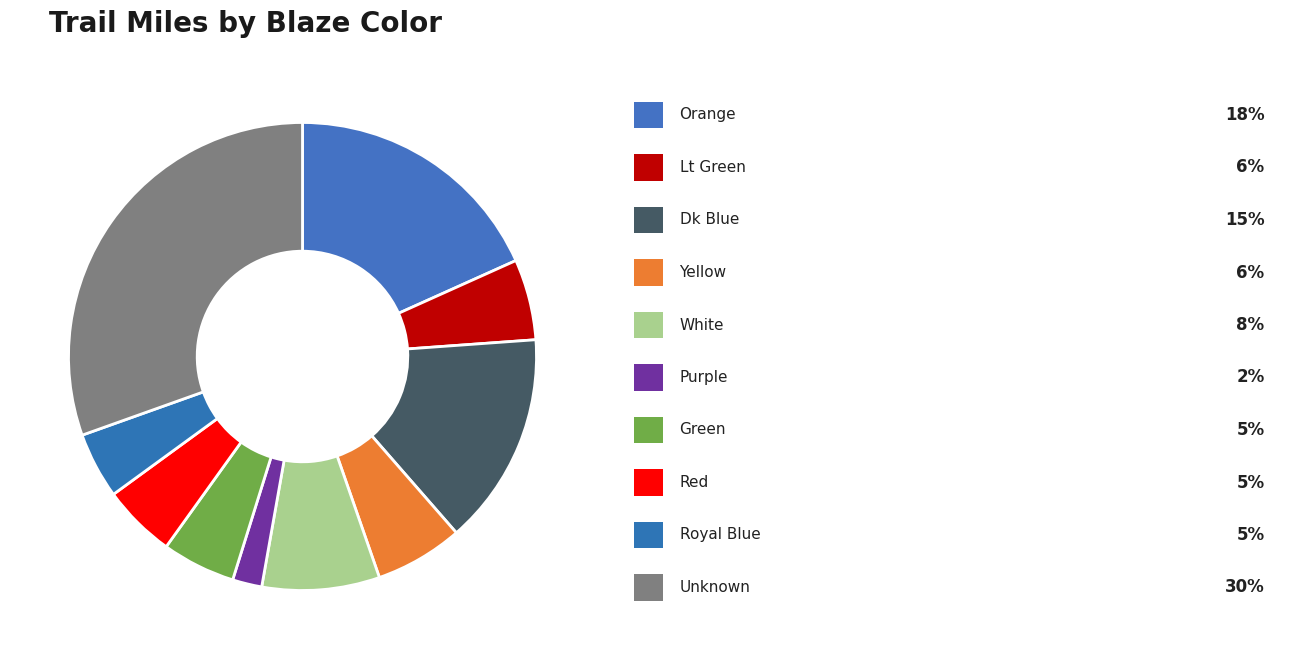

To the nearest percent, what is the difference between the largest and smallest slice percentages?

28%